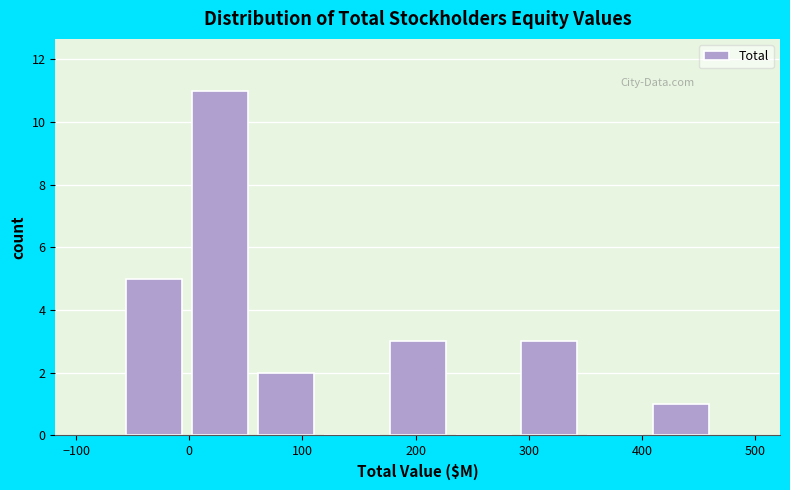

Reading left to right, transcribe this chart: for each bar, give the range it covers on the x-axis and its height. Neither the bar edges nor the heights are printed on the chart, so give them approximately, as read against the axes.

-60 to 0: 5
0 to 60: 11
60 to 110: 2
110 to 170: 0
170 to 230: 3
230 to 290: 0
290 to 350: 3
350 to 410: 0
410 to 460: 1